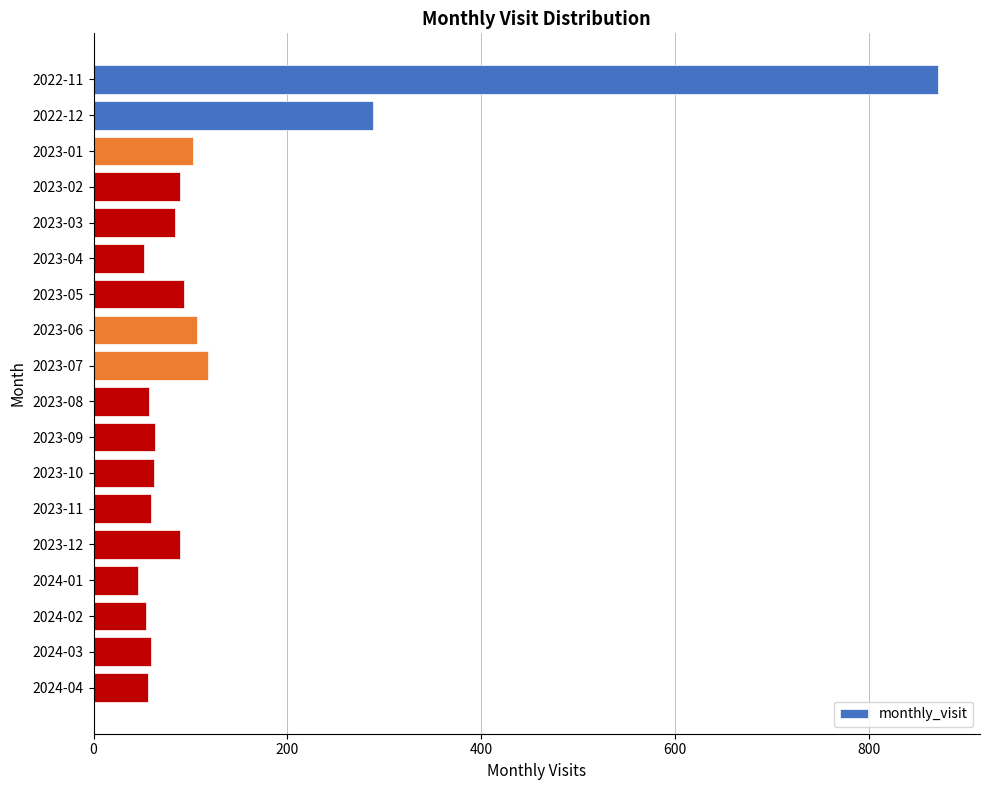

What is the difference between the maximum and minimum values?

825